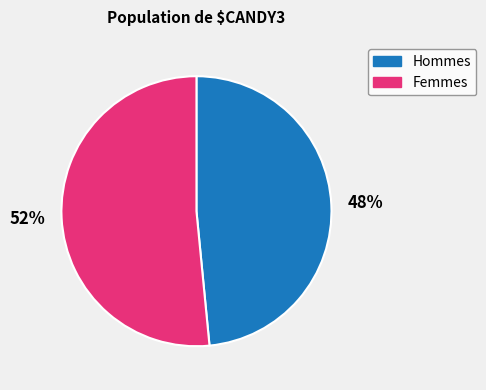

Combined, do Femmes and Hommes account for over 50%?

Yes